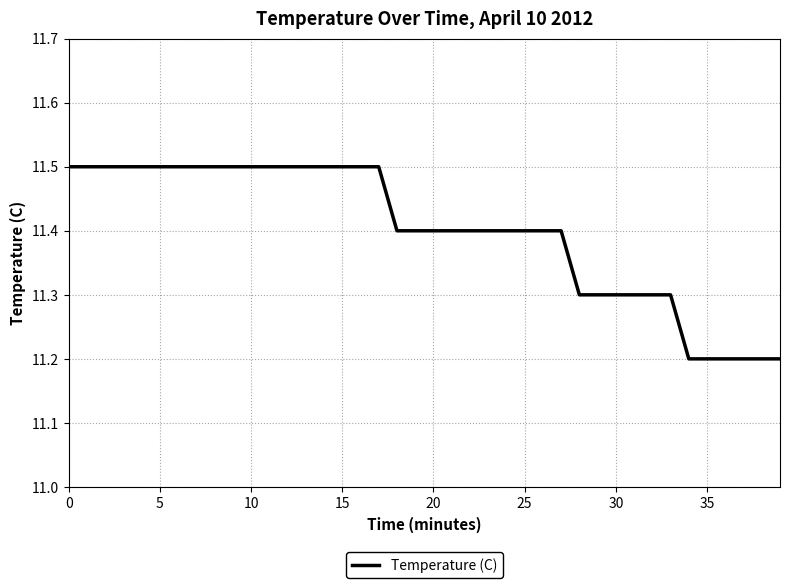

What is the minimum value shown in the chart?

11.2